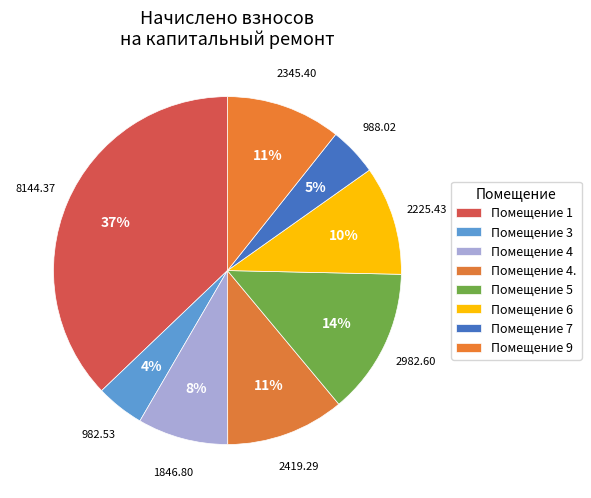

How many slices are in this pie chart?

8